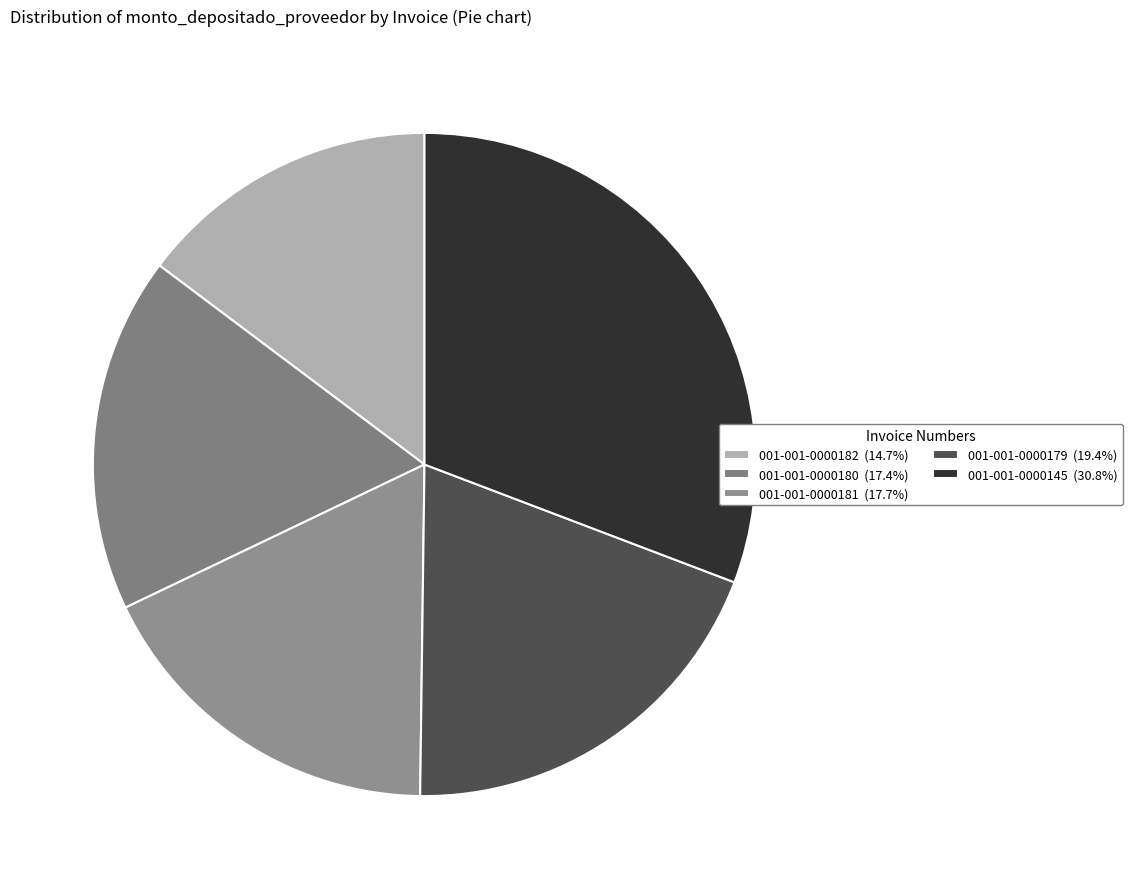

Does 001-001-0000181 account for over 50% of the chart?

No